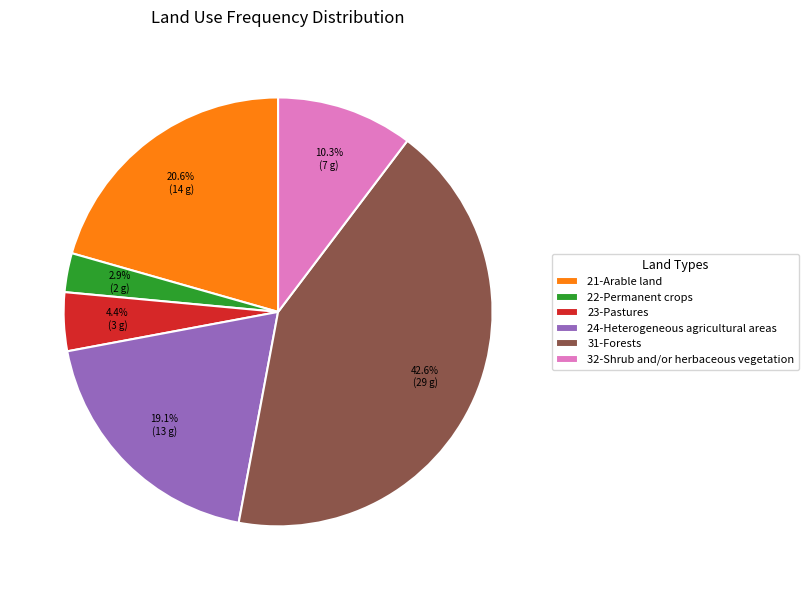

What is the smallest slice in the pie chart?

22-Permanent crops